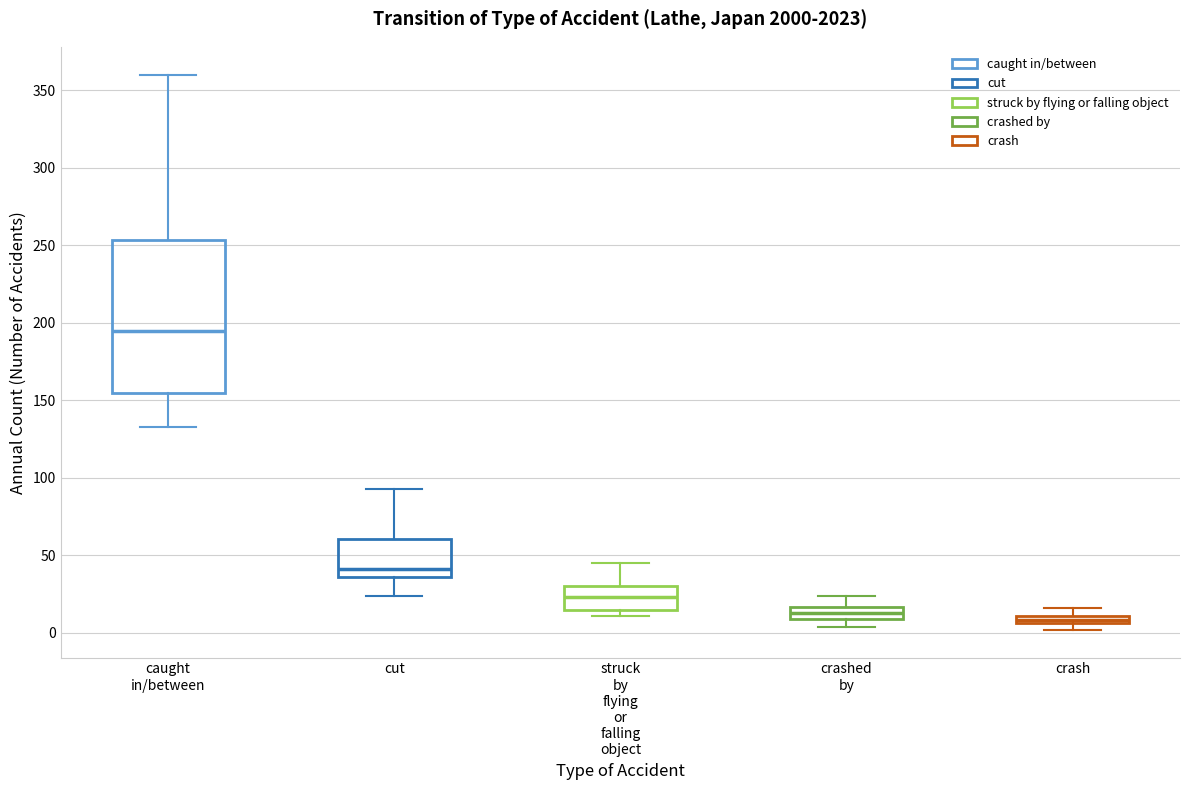

Which box has the highest median line?

caught in/between